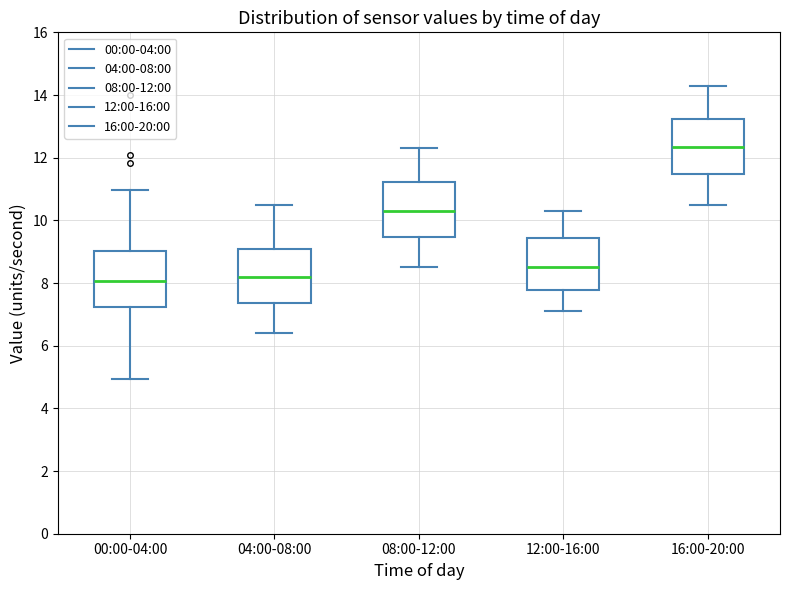

Reading left to right, transcribe this box plot: for each box, give where its median line is, the range the box spans, and where its two whiskers end, as read against the y-axis. The values are not printed on the chart, so give them approximately, as read against the axis.

00:00-04:00: median 8.0, box 7.2 to 9.0, whiskers 5.0 to 11.0
04:00-08:00: median 8.2, box 7.4 to 9.2, whiskers 6.4 to 10.6
08:00-12:00: median 10.4, box 9.4 to 11.2, whiskers 8.6 to 12.4
12:00-16:00: median 8.6, box 7.8 to 9.4, whiskers 7.2 to 10.4
16:00-20:00: median 12.4, box 11.4 to 13.2, whiskers 10.6 to 14.4